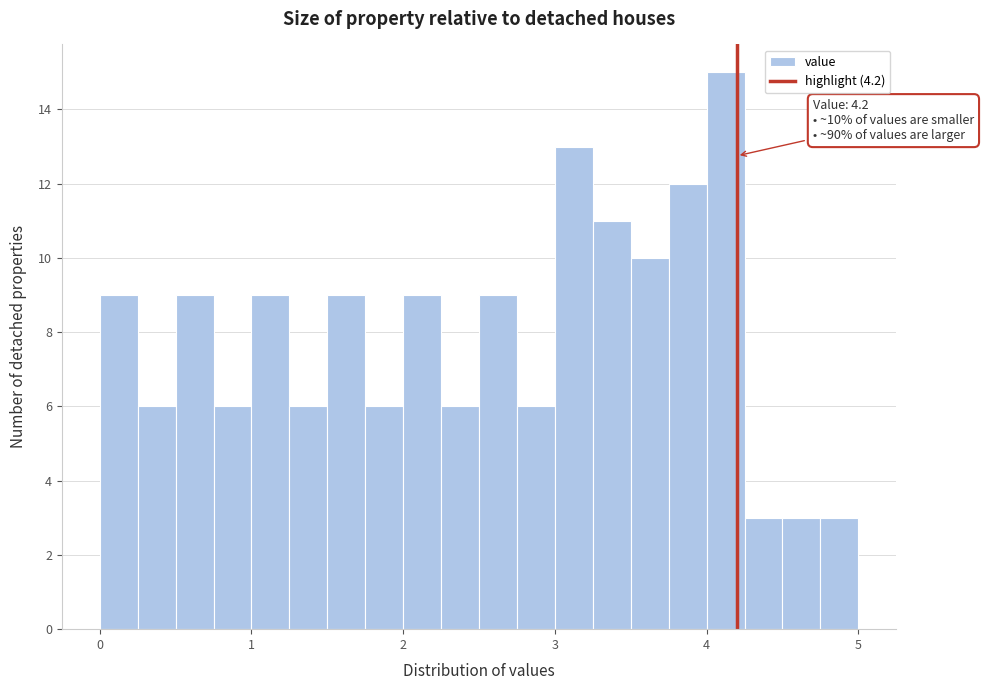

Read against the x-axis, roughly where is the centre of the tallest bar?

4.1